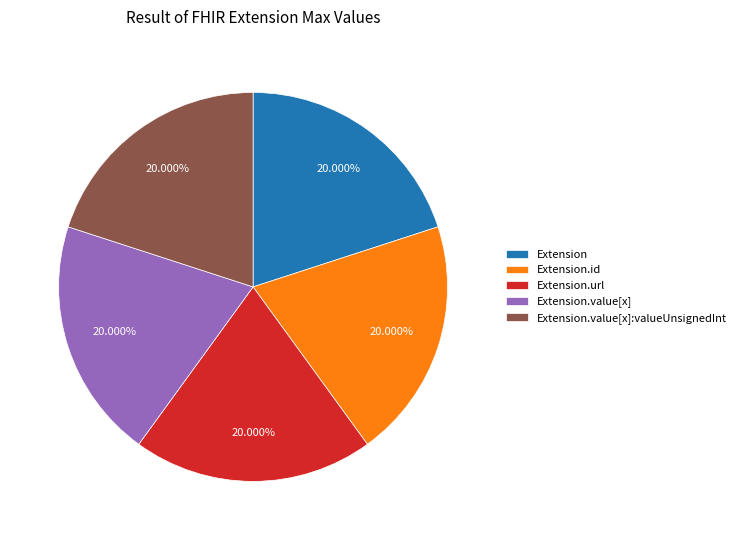

Count the number of slices in the pie.

5